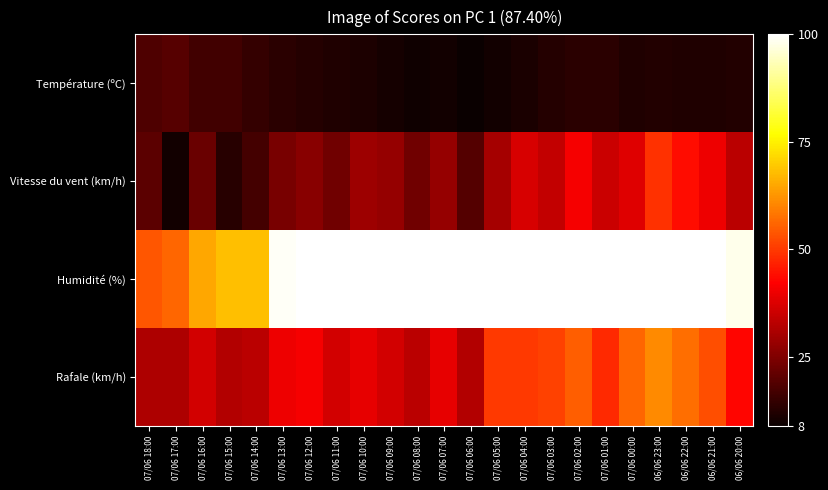

Rank the series by their average value, from lowest to highest.

Température (ºC), Vitesse du vent (km/h), Rafale (km/h), Humidité (%)